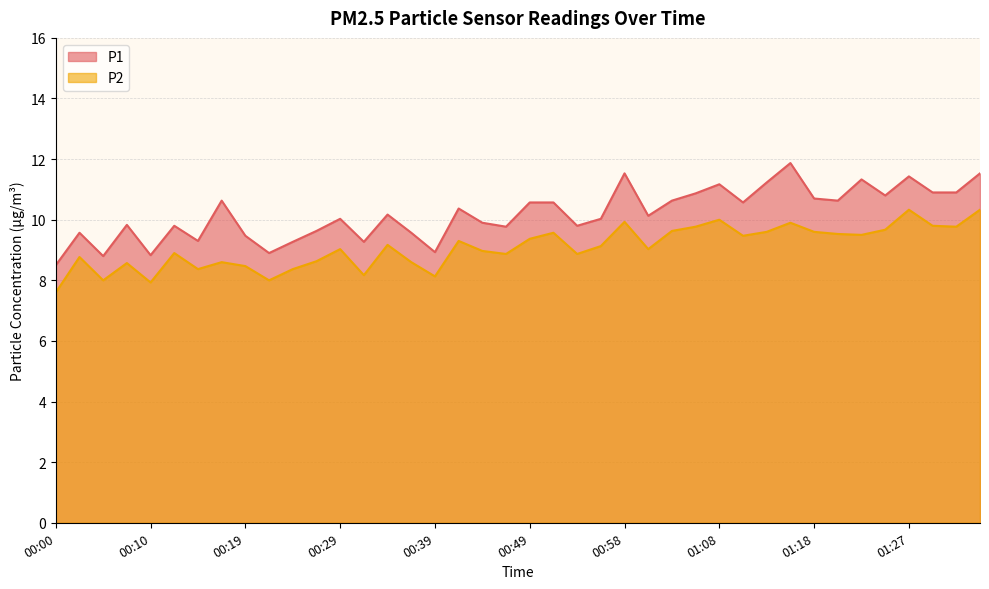

What is the approximate value of P2 at 00:22?

8.0